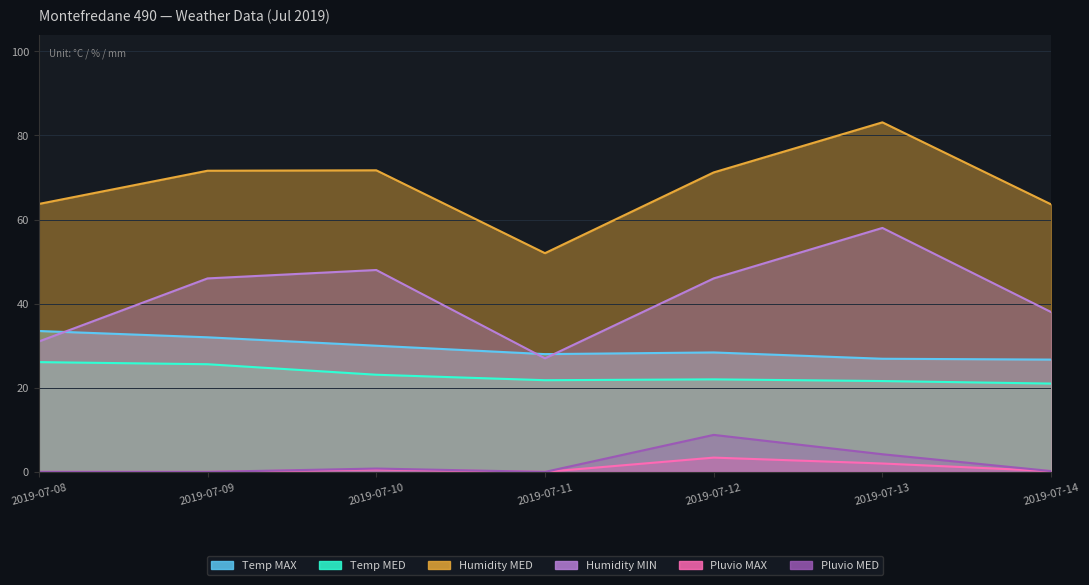

True or false: Pluvio MED and Temp MAX cross at least once.

False